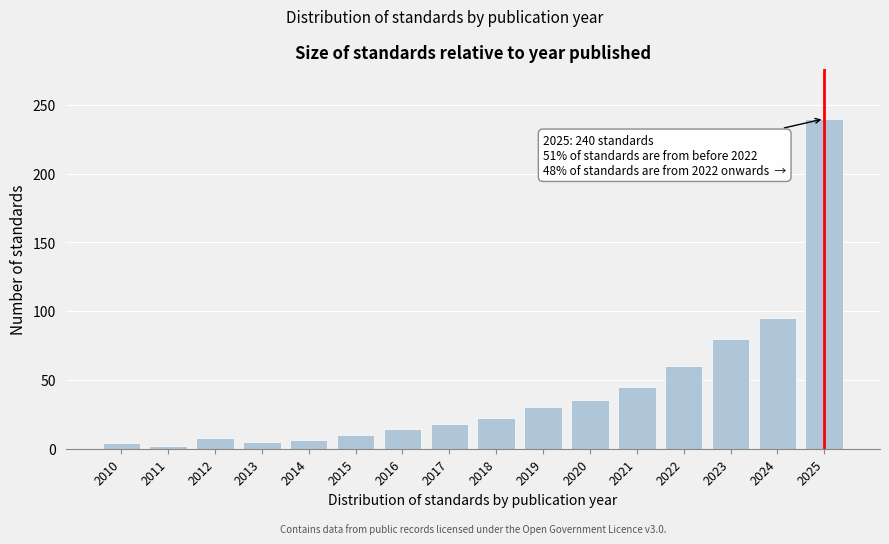

What is the approximate value at 2025, to the nearest 50?

250